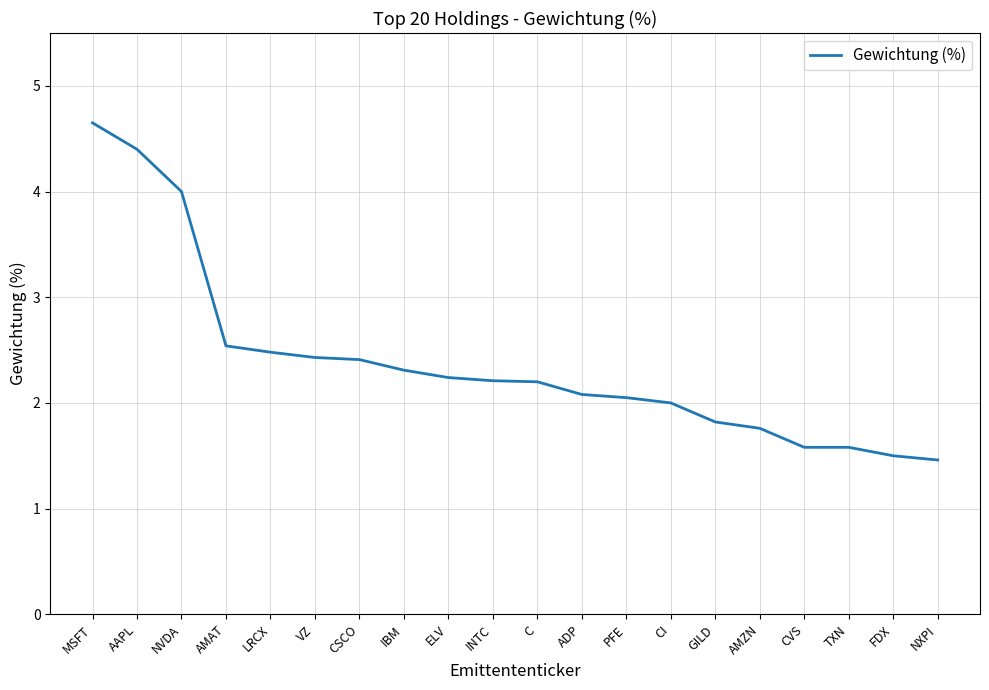

What is the smallest value displayed?

1.5